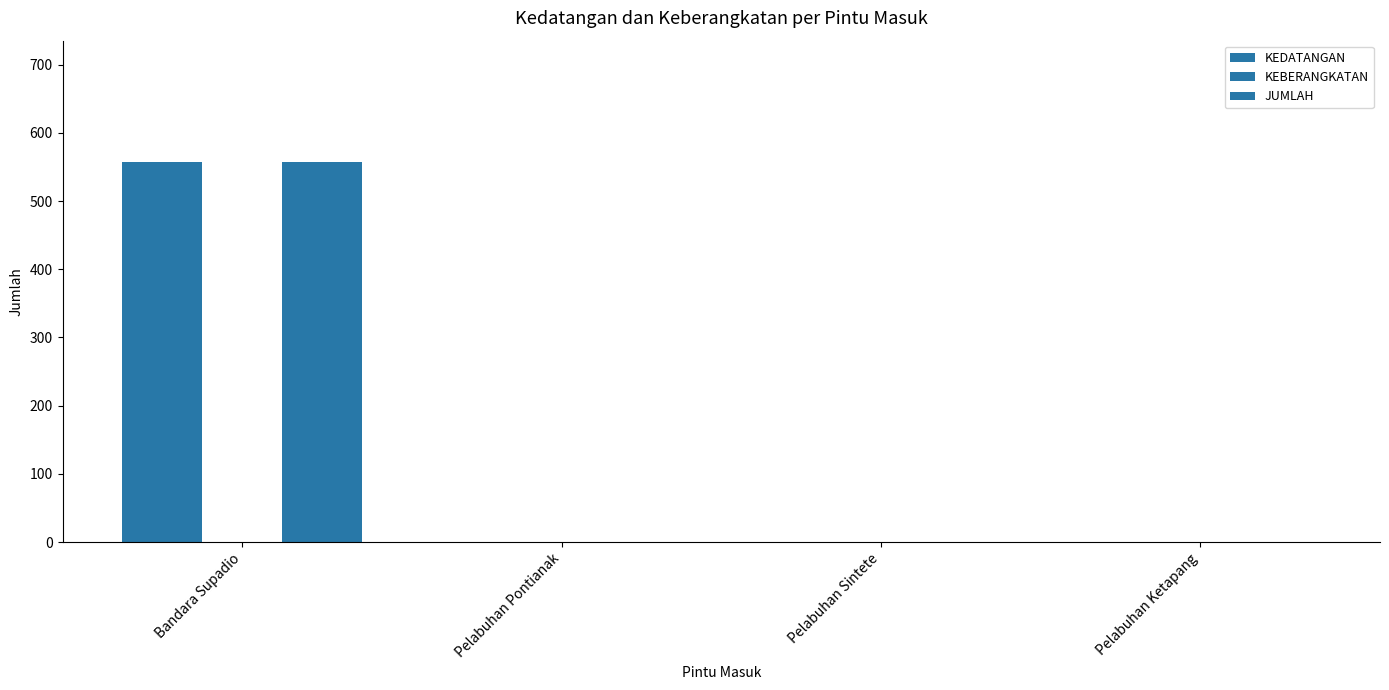

How many groups of bars are there?

4